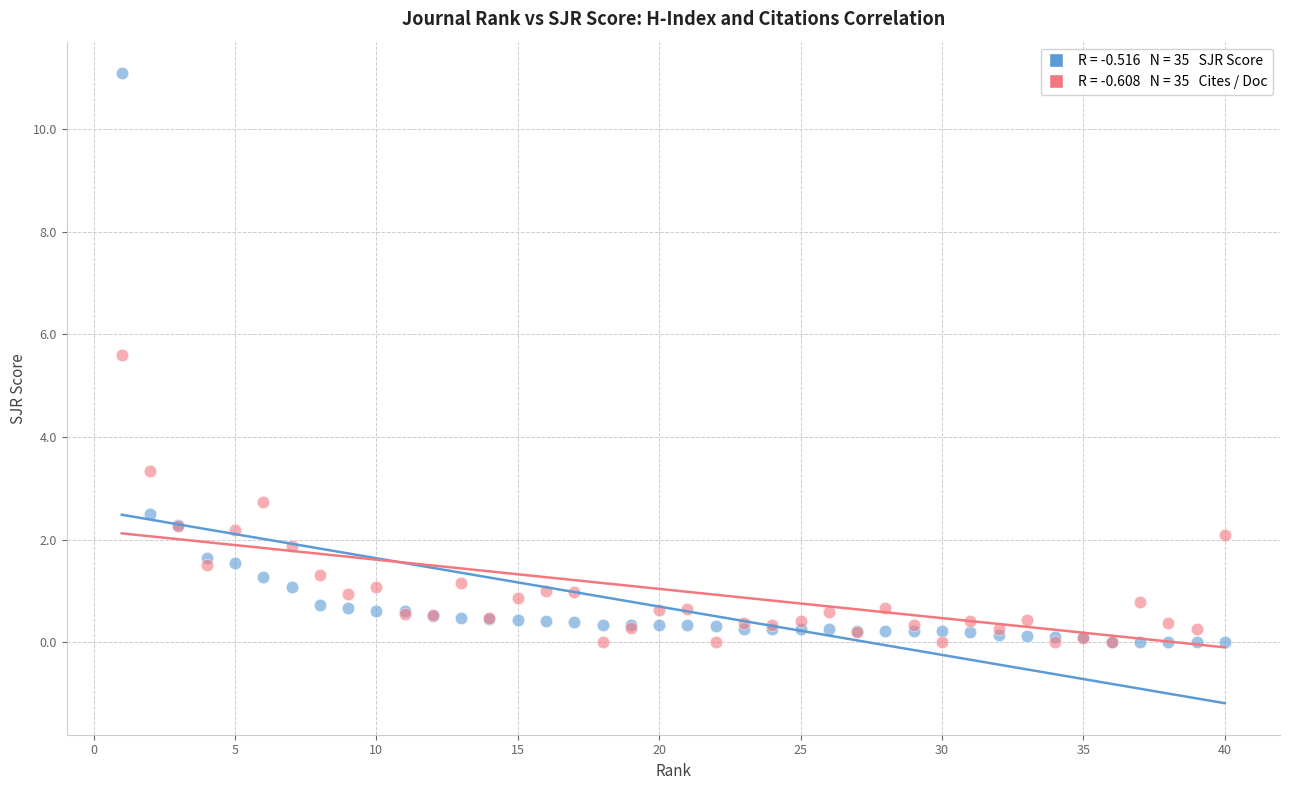

Across all series, what Y value is closest to 5?

5.6